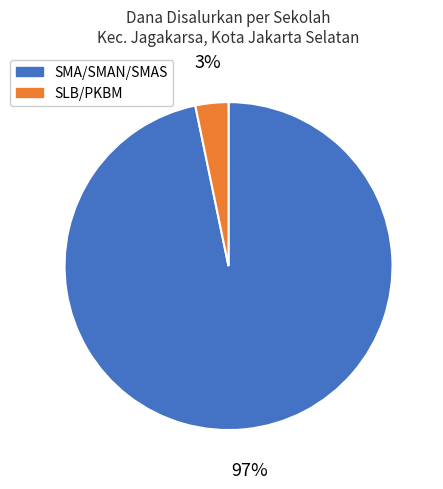

To the nearest percent, what is the average slice percentage?

50%